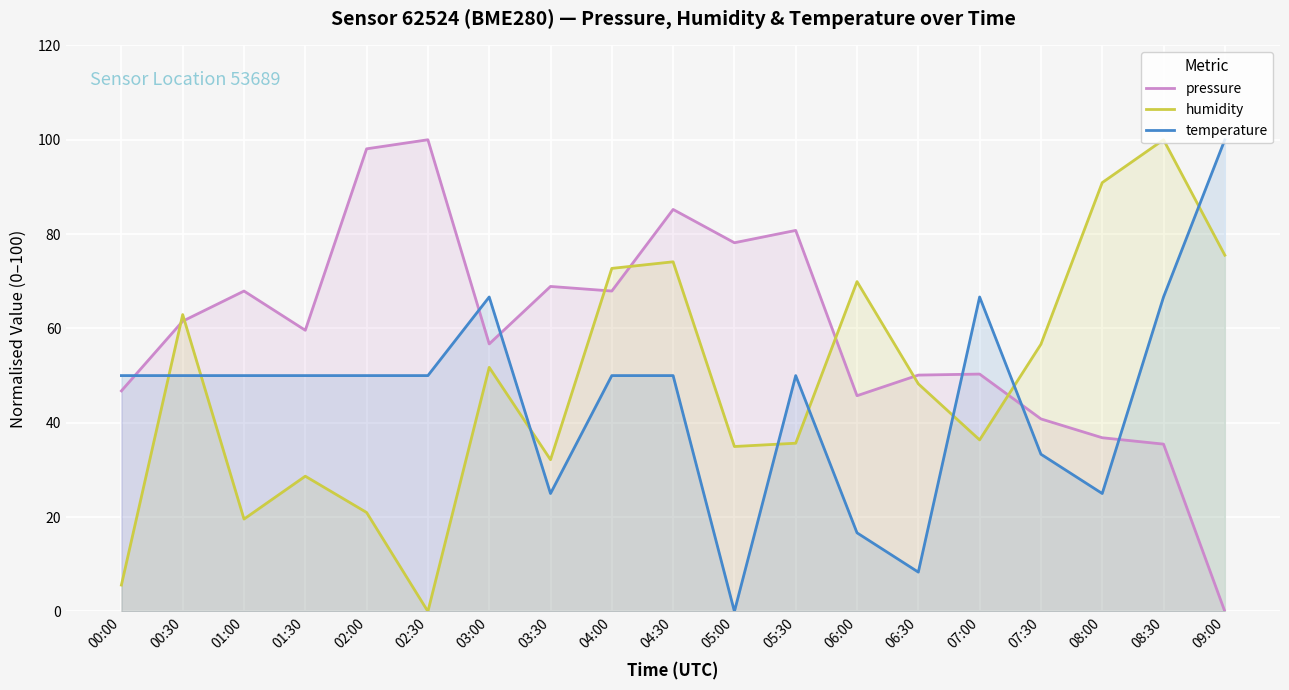

What is the sum of all temperature values?

858.3